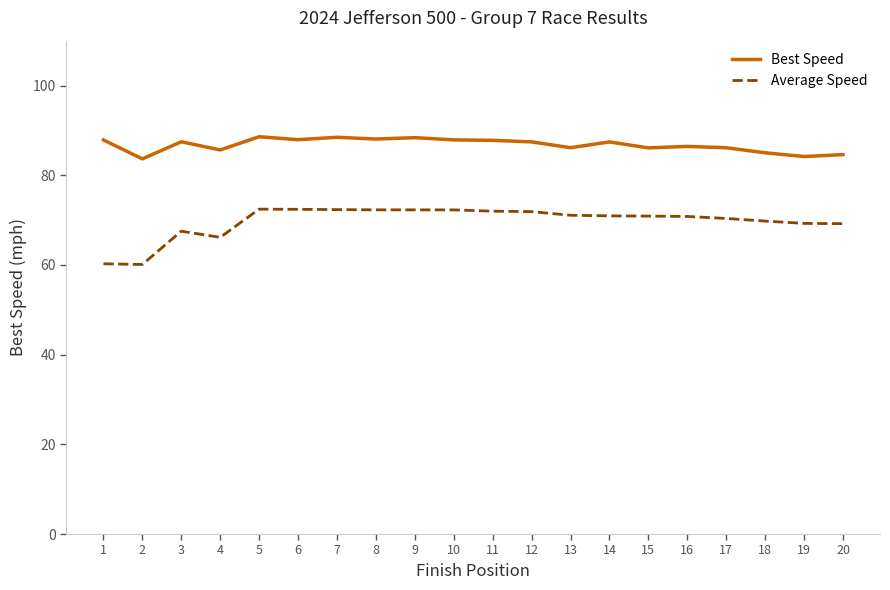

What is the total value across all series at 15?

157.0